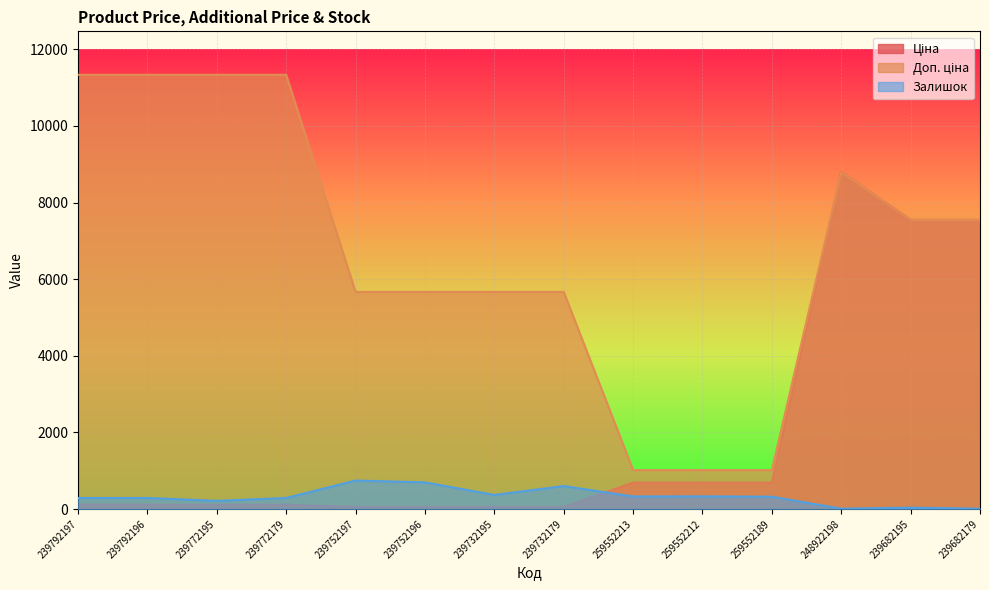

How many lines are shown in the chart?

3